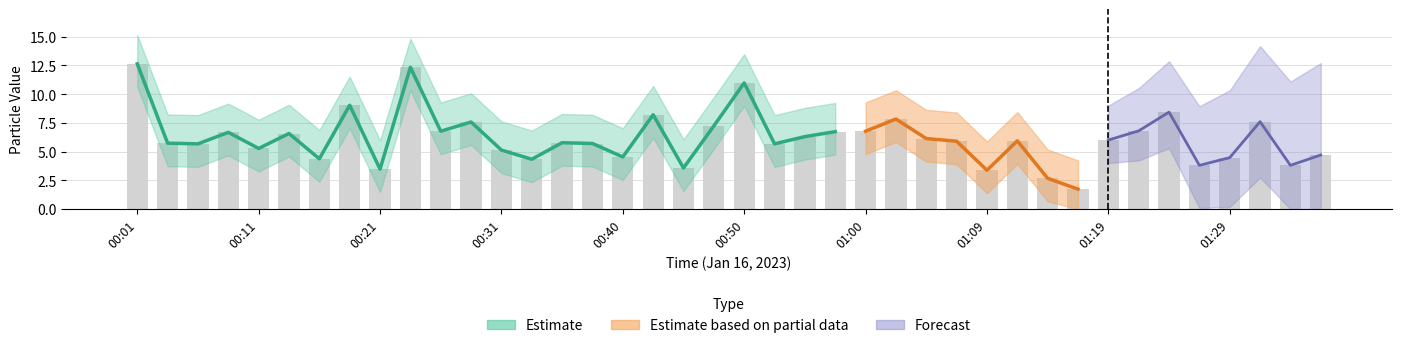

What is the minimum value shown in the chart?

1.7